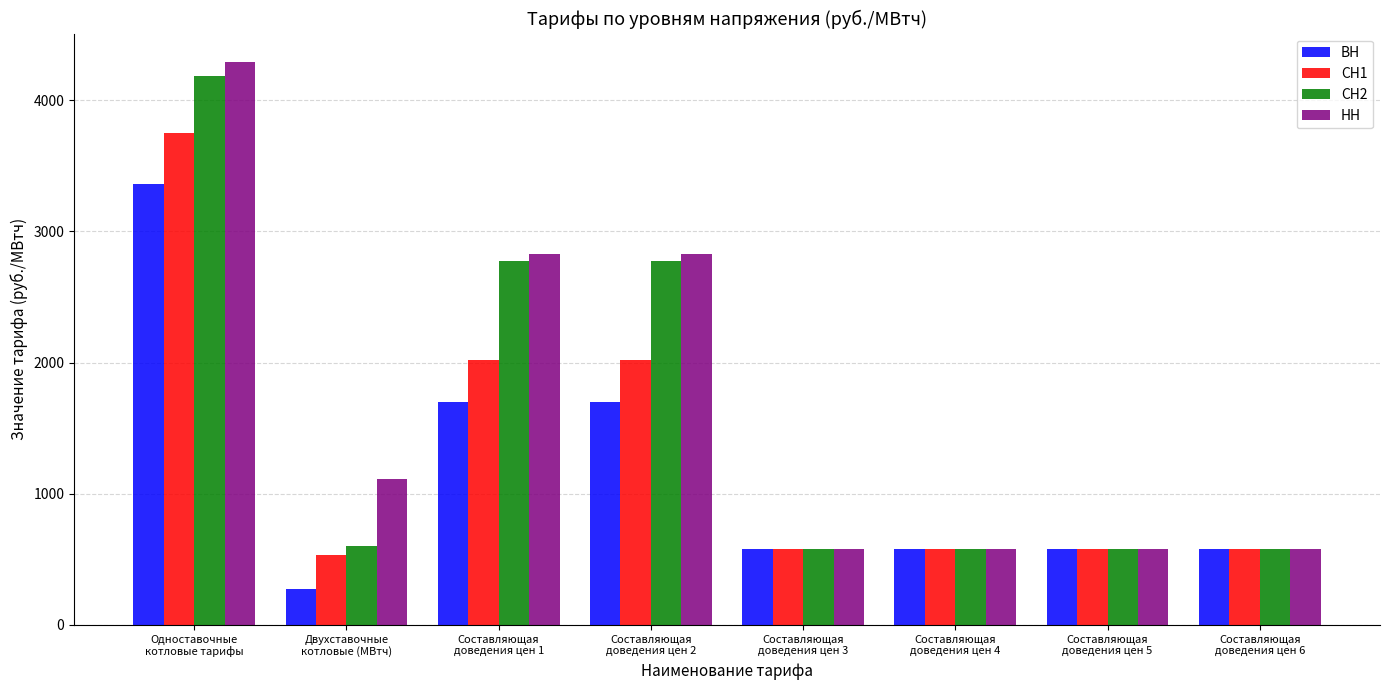

At how many categories does at least one series exceed 1283?

3